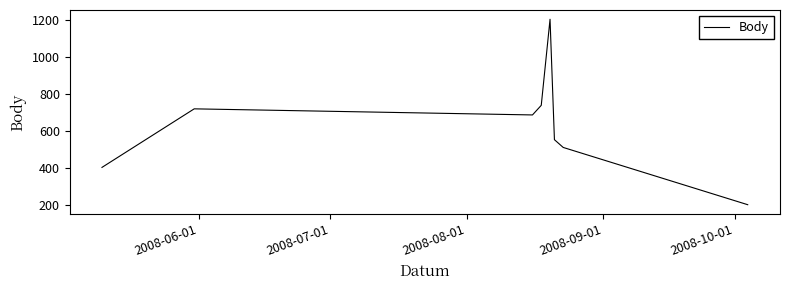

How many interior local peaks (higher than both neighbors) does the data have?

2